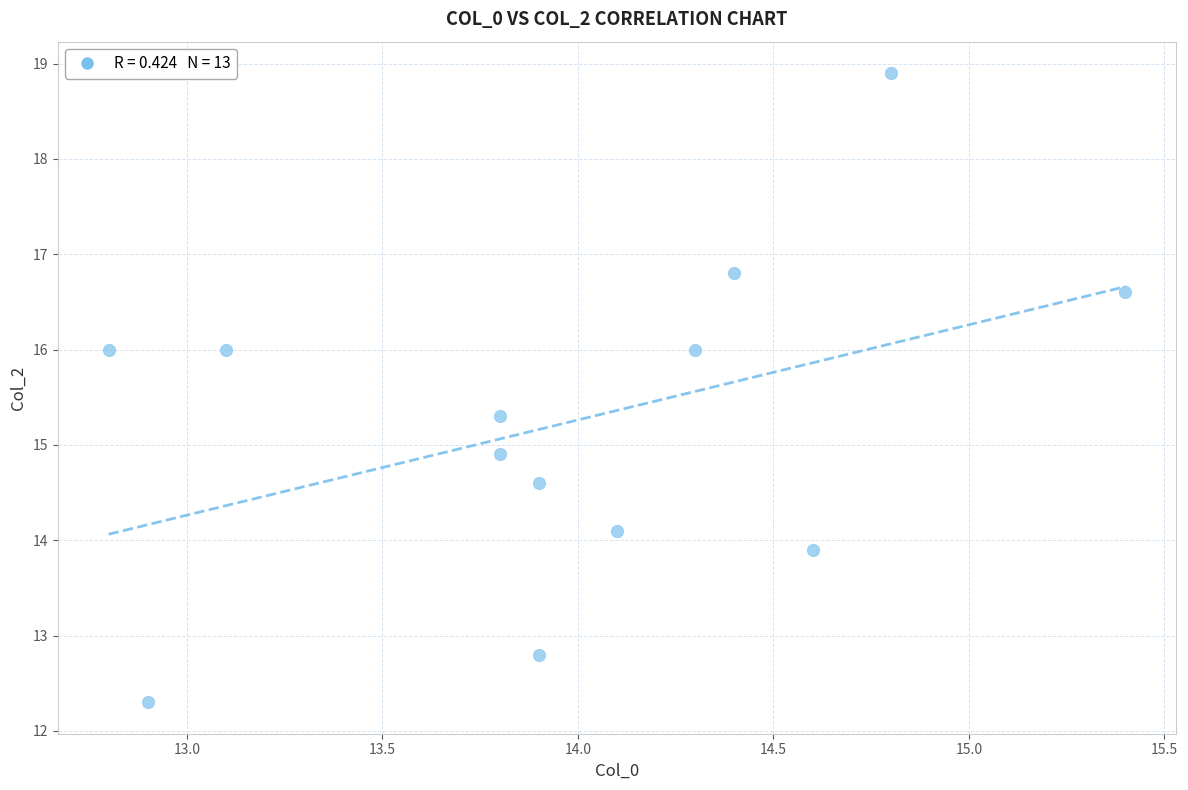

What is the range of Y values (max minus min)?

6.6